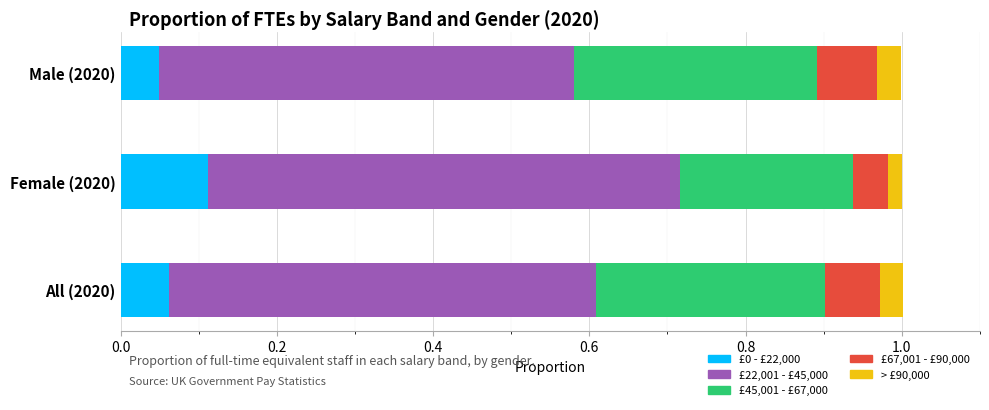

What is the label of the 3rd bar from the right?

£45,001 - £67,000